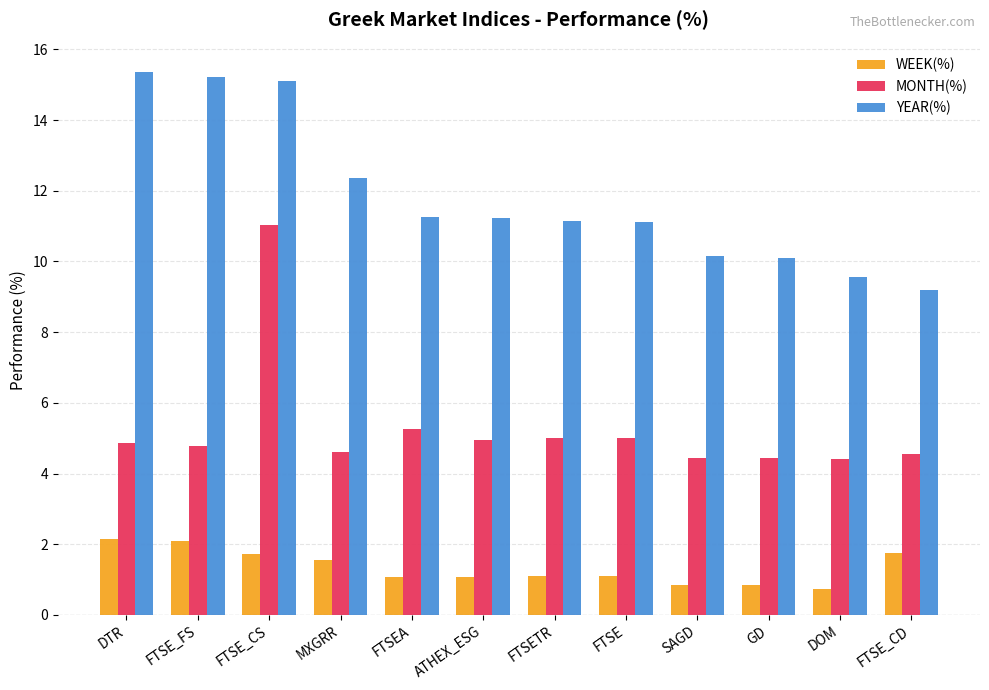

At FTSE_FS, list the series in order from largest to smallest.

YEAR(%), MONTH(%), WEEK(%)